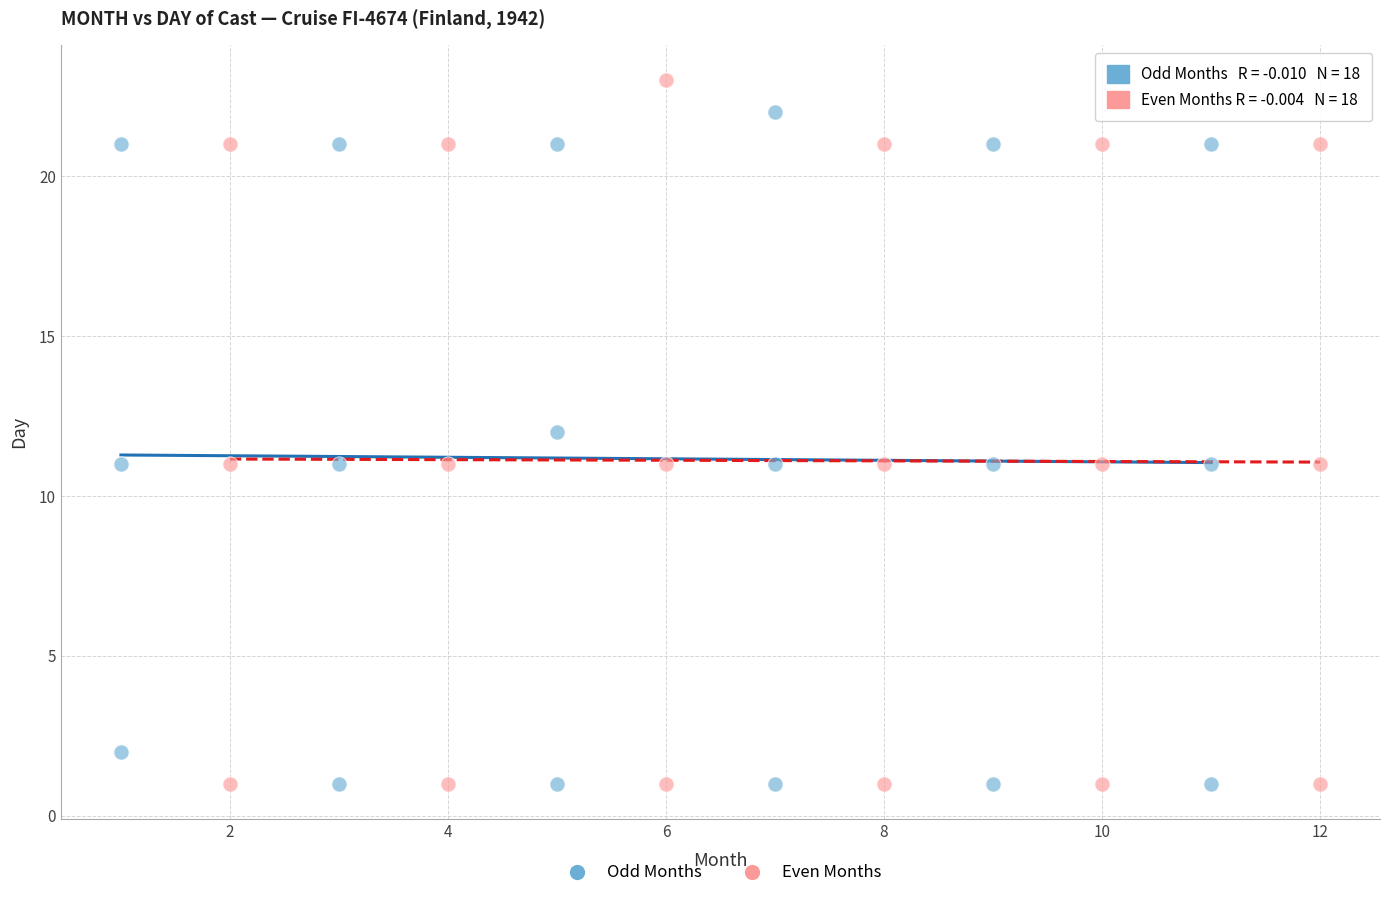

Which series contains the highest Y value?

Even Months